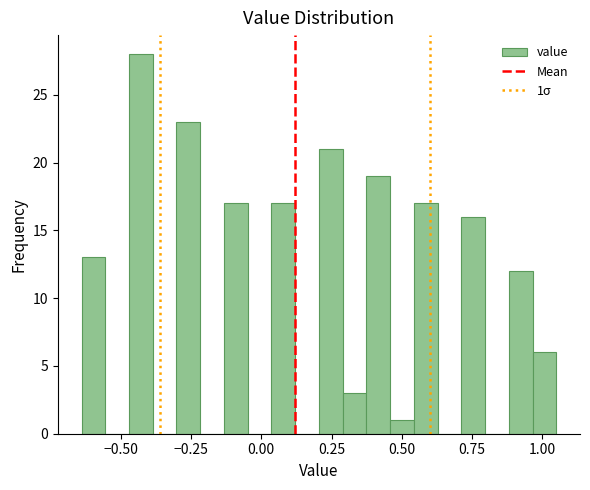

Around what value on the x-axis is the tallest bar? Give the approximate position of its centre, as read against the axis.

-0.45